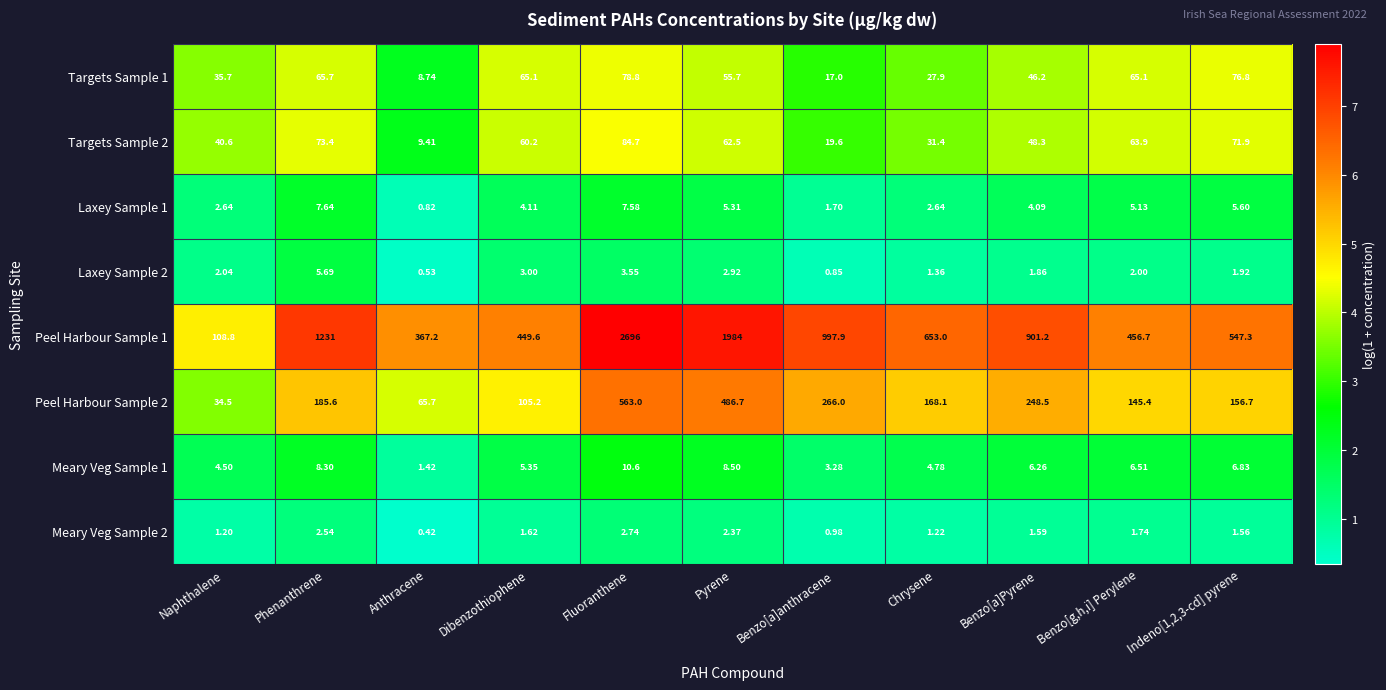

At which category is the sum across all series the highest?

Fluoranthene